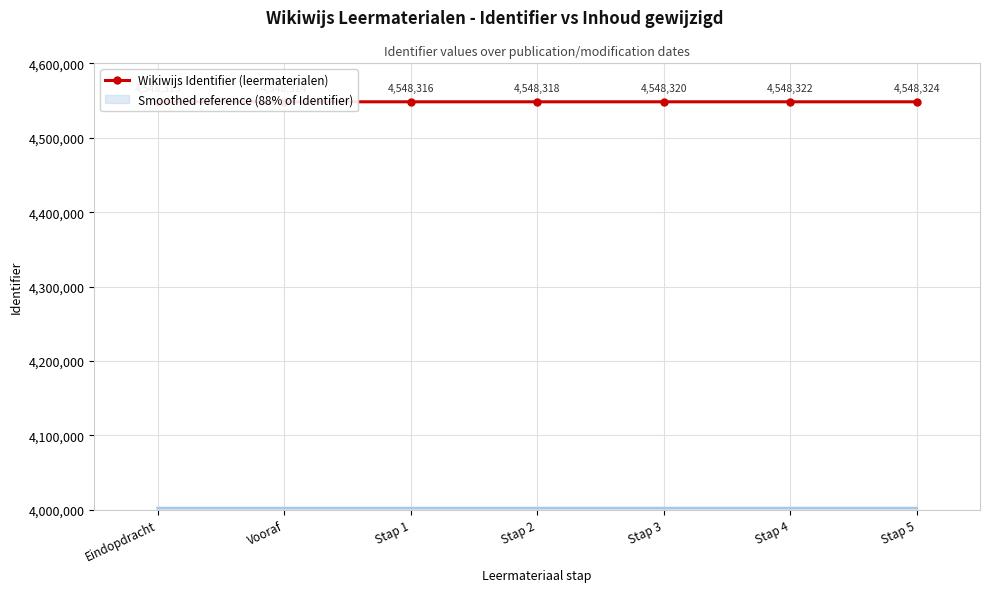

What is the label of the 4th point from the right?

Stap 2